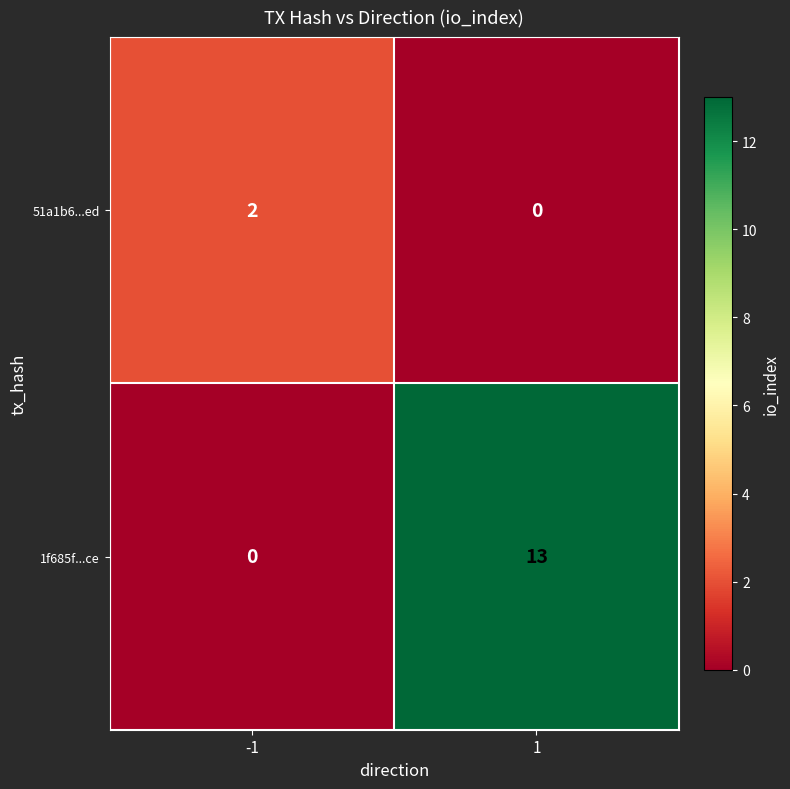

Reading right to left, what are all the values shown in this chart?

51a1b6...ed: 1=0	-1=2
1f685f...ce: 1=13	-1=0